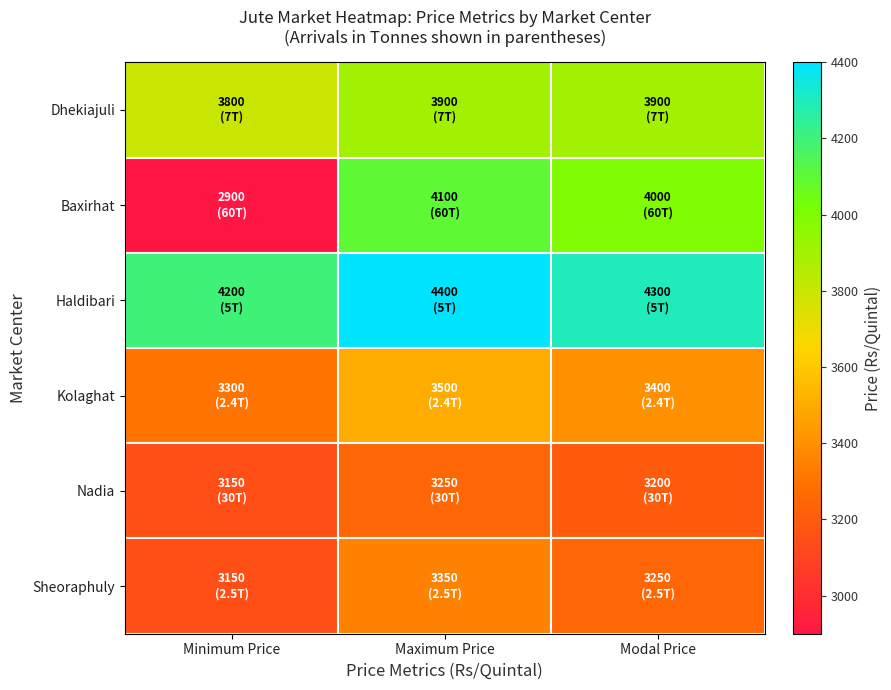

Reading left to right, transcribe all the data shown in this chart.

Dhekiajuli: Minimum Price=3800	Maximum Price=3900	Modal Price=3900
Baxirhat: Minimum Price=2900	Maximum Price=4100	Modal Price=4000
Haldibari: Minimum Price=4200	Maximum Price=4400	Modal Price=4300
Kolaghat: Minimum Price=3300	Maximum Price=3500	Modal Price=3400
Nadia: Minimum Price=3150	Maximum Price=3250	Modal Price=3200
Sheoraphuly: Minimum Price=3150	Maximum Price=3350	Modal Price=3250